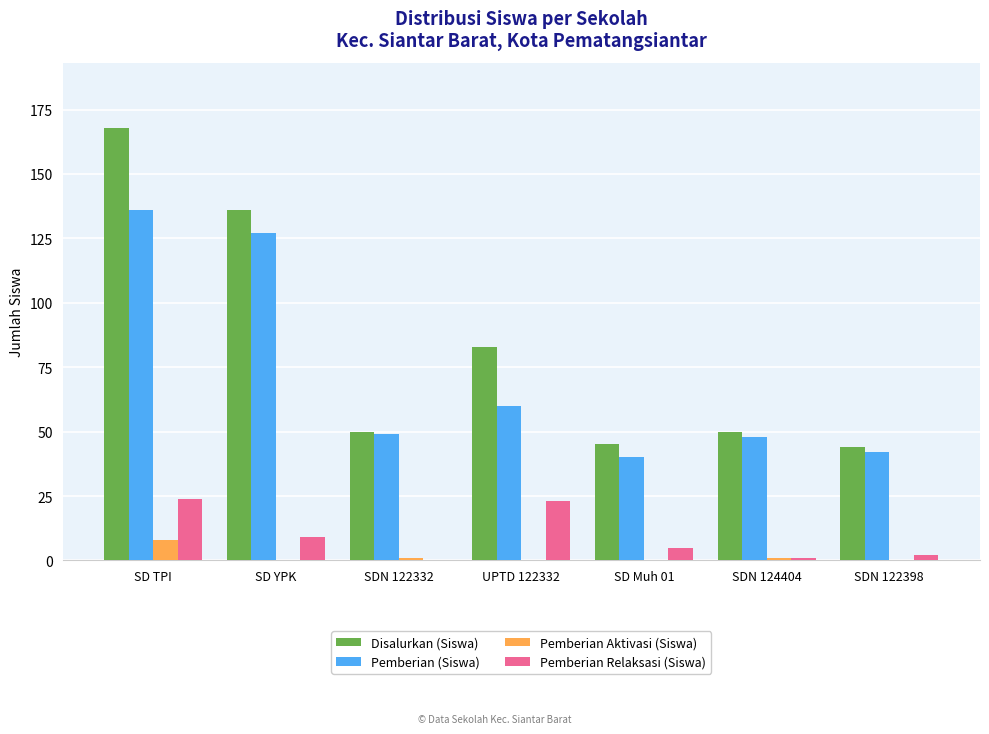

At which category is the sum across all series the highest?

SD TPI